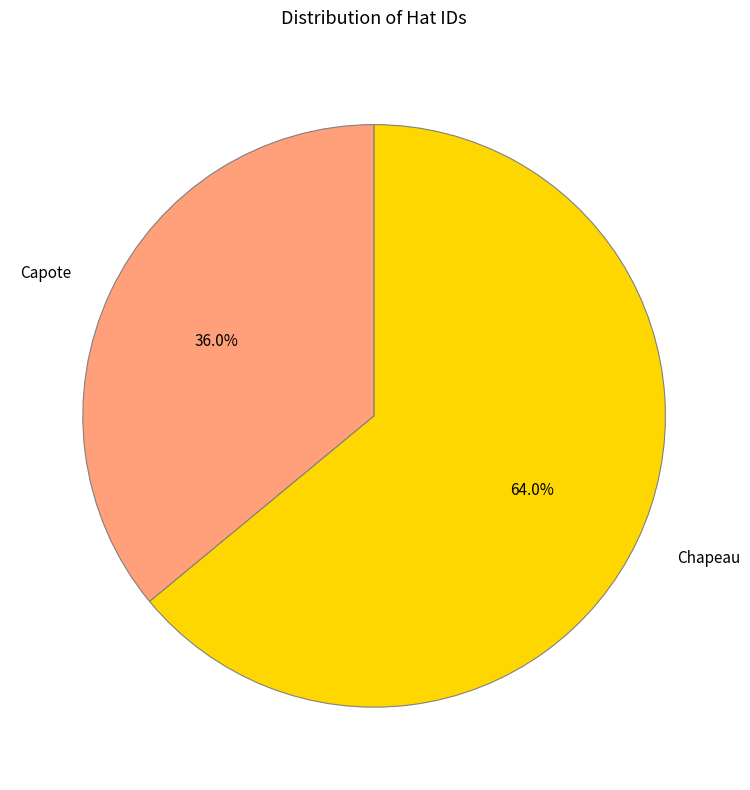

What percentage do Capote and Chapeau together represent?

100.0%